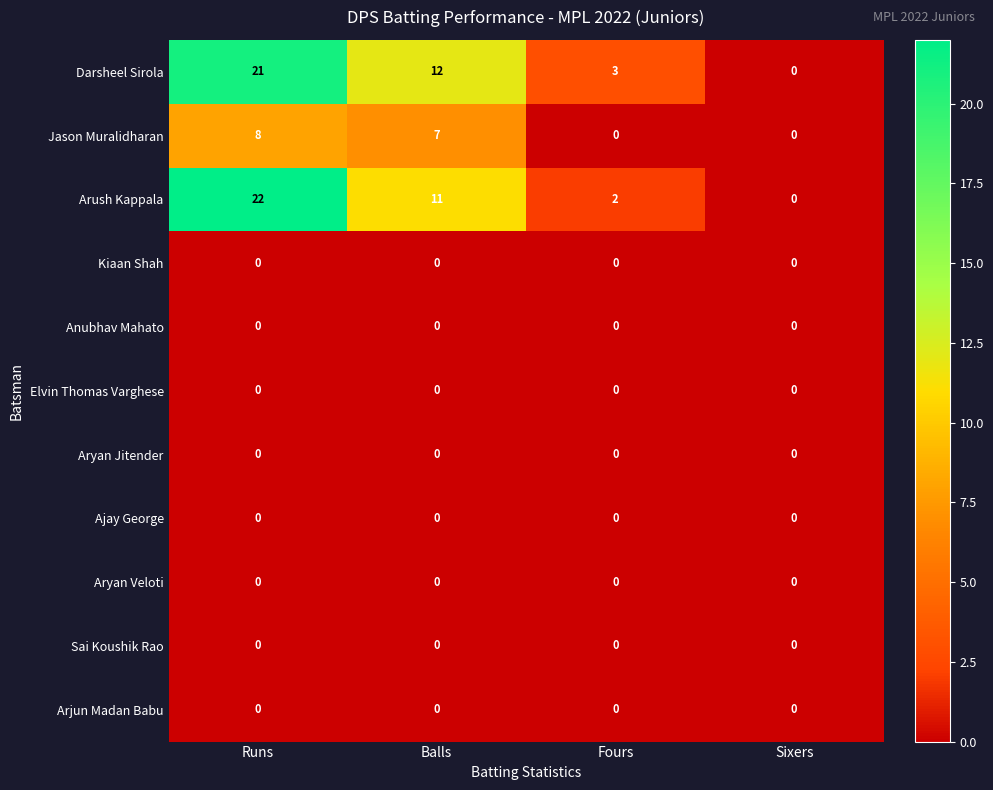

Which series has the largest total across all categories?

Darsheel Sirola